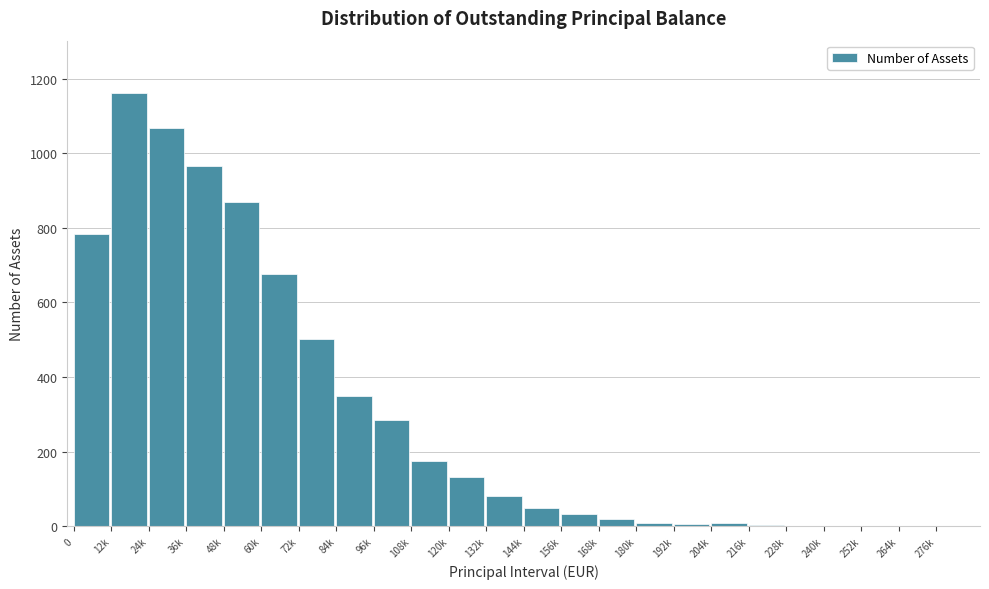

Between 48k and 0, which is larger?

48k